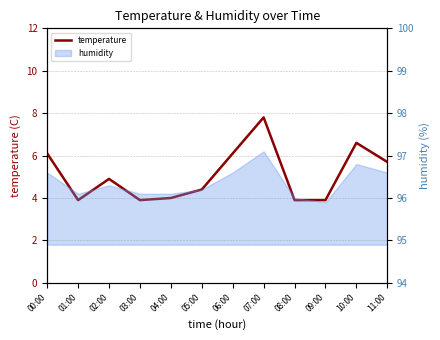

Rank the categories by value from lowest to highest.

01:00, 03:00, 08:00, 09:00, 04:00, 05:00, 02:00, 11:00, 00:00, 06:00, 10:00, 07:00